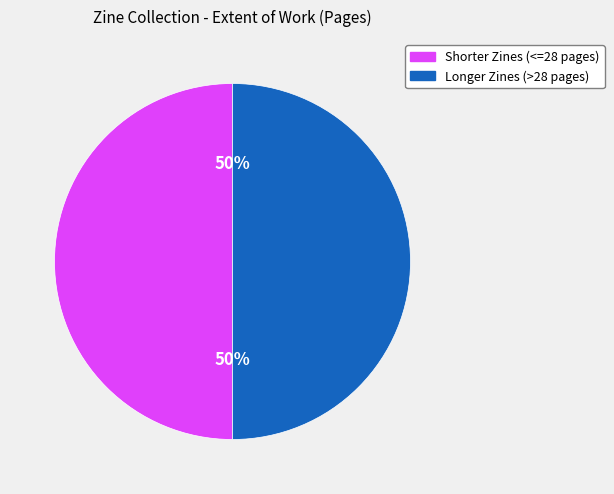

To the nearest percent, what is the average slice percentage?

50%